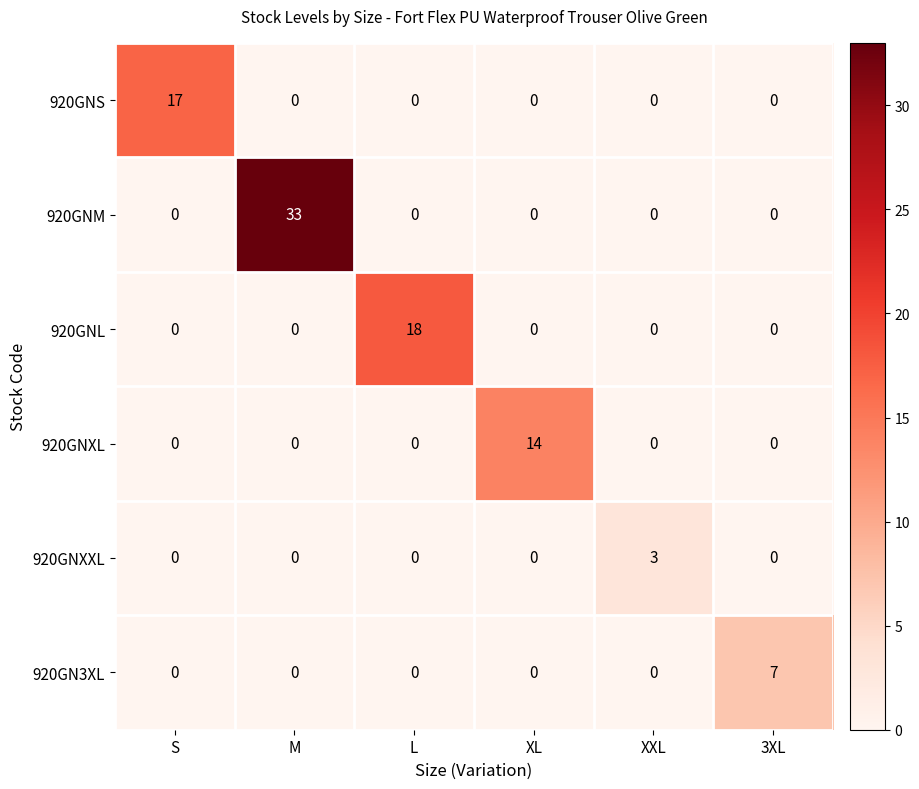

What is the average value of the 920GNL series?

3